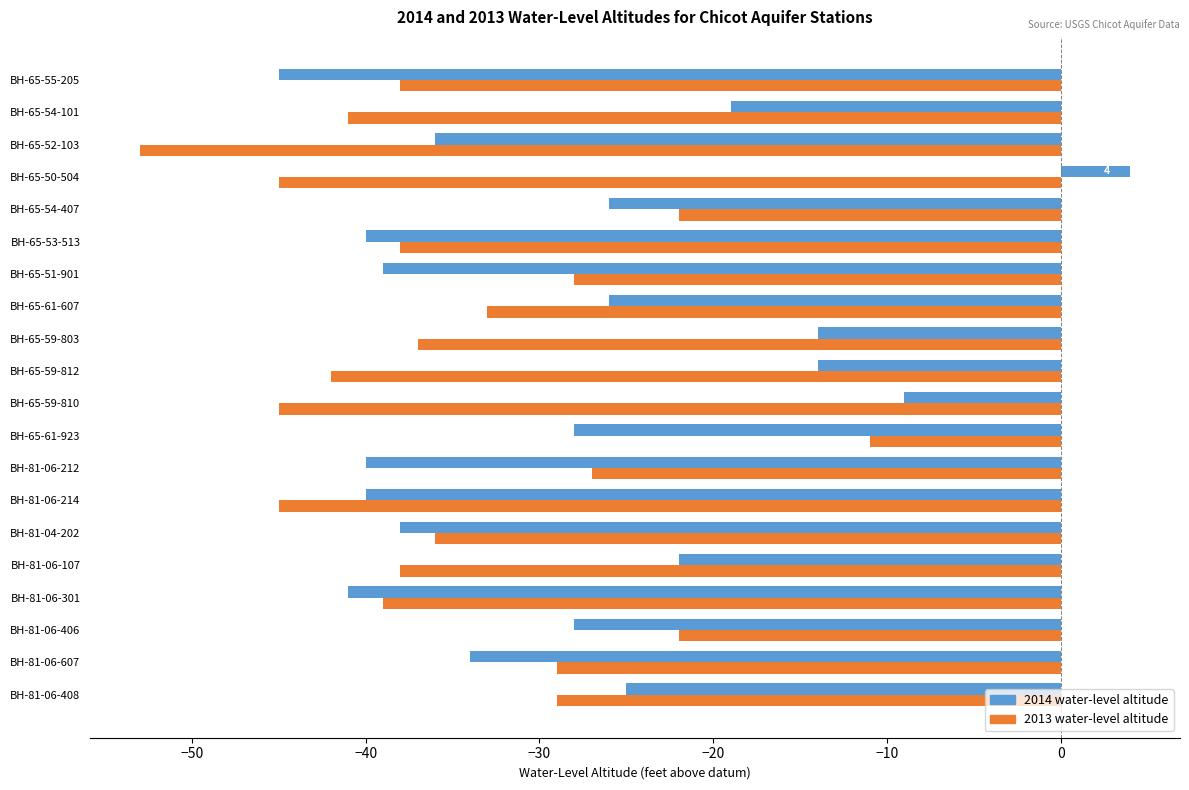

Where is 2014 water-level altitude nearest to the value -20?

BH-65-54-101